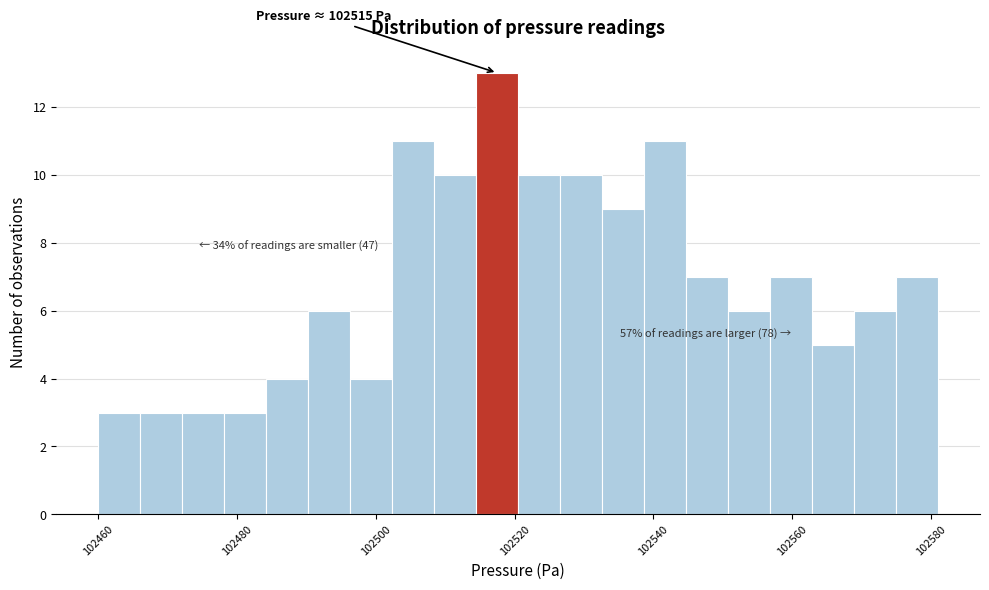

Read against the x-axis, roughly where is the centre of the tallest bar?

102518